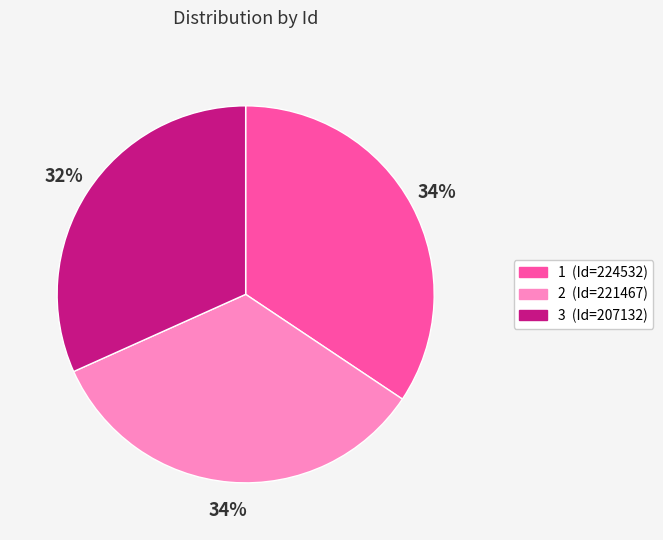

Count the number of slices in the pie.

3